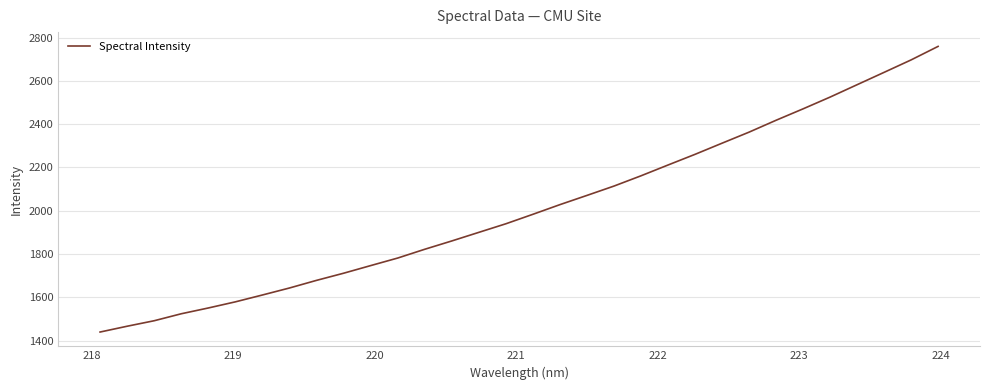

How many lines are shown in the chart?

1